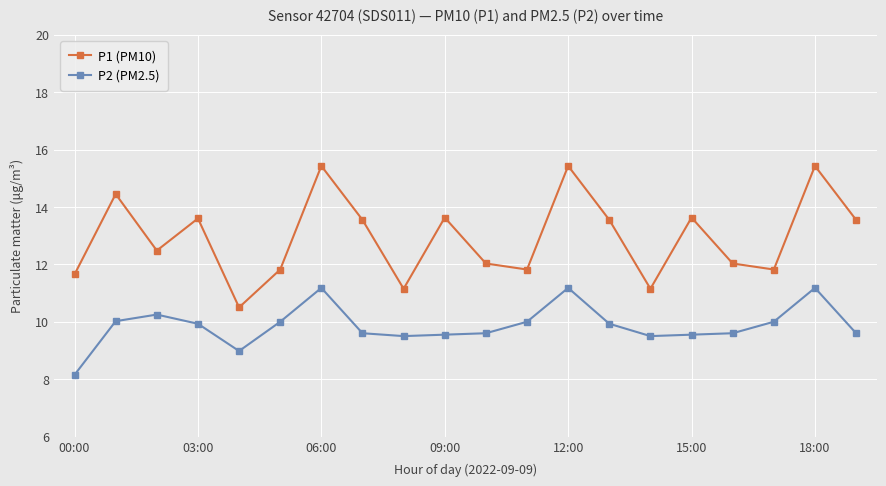

Which series has the largest range (max minus min)?

P1 (PM10)